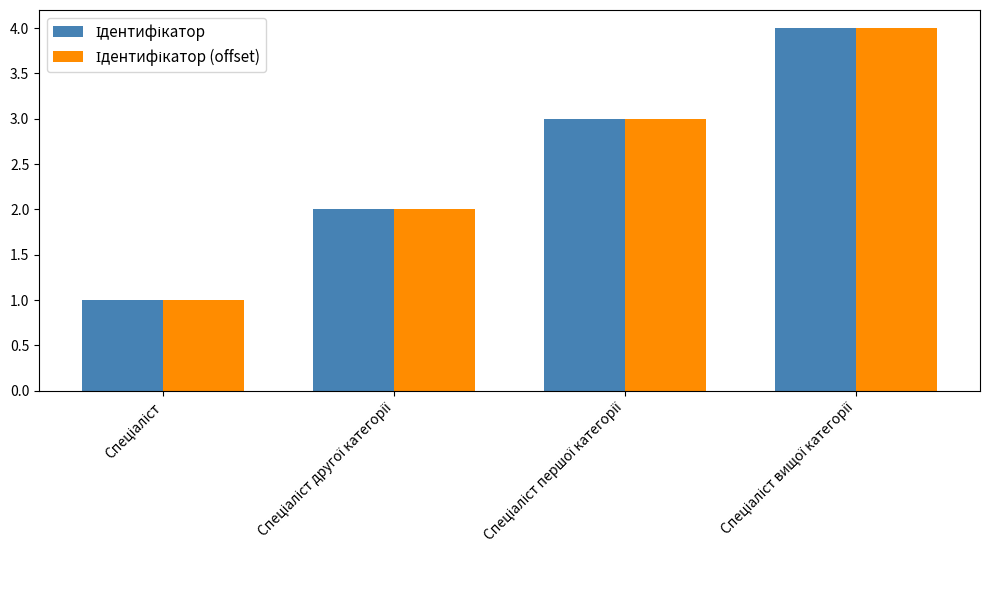

Count the number of data series in this chart.

2